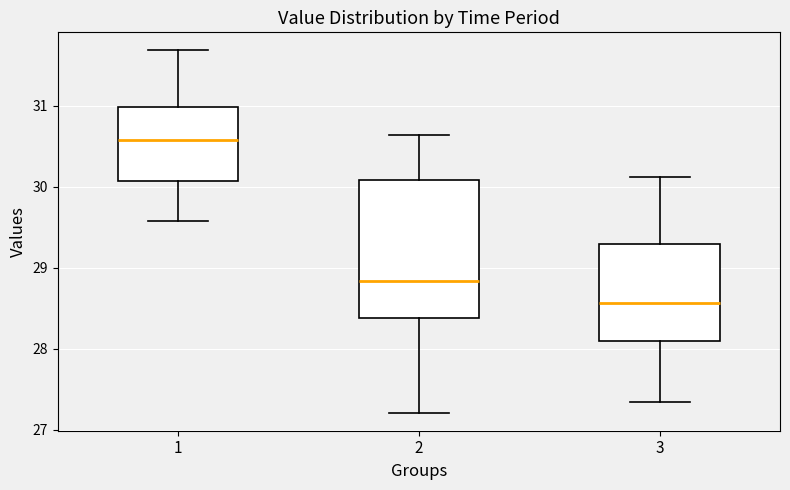

Reading left to right, read every box against the y-axis: the position of its median line, the range the box covers, and the ends of its whiskers. The values are not printed on the chart, so give them approximately, as read against the axis.

1: median 30.6, box 30.1 to 31.0, whiskers 29.6 to 31.7
2: median 28.8, box 28.4 to 30.1, whiskers 27.2 to 30.6
3: median 28.6, box 28.1 to 29.3, whiskers 27.3 to 30.1